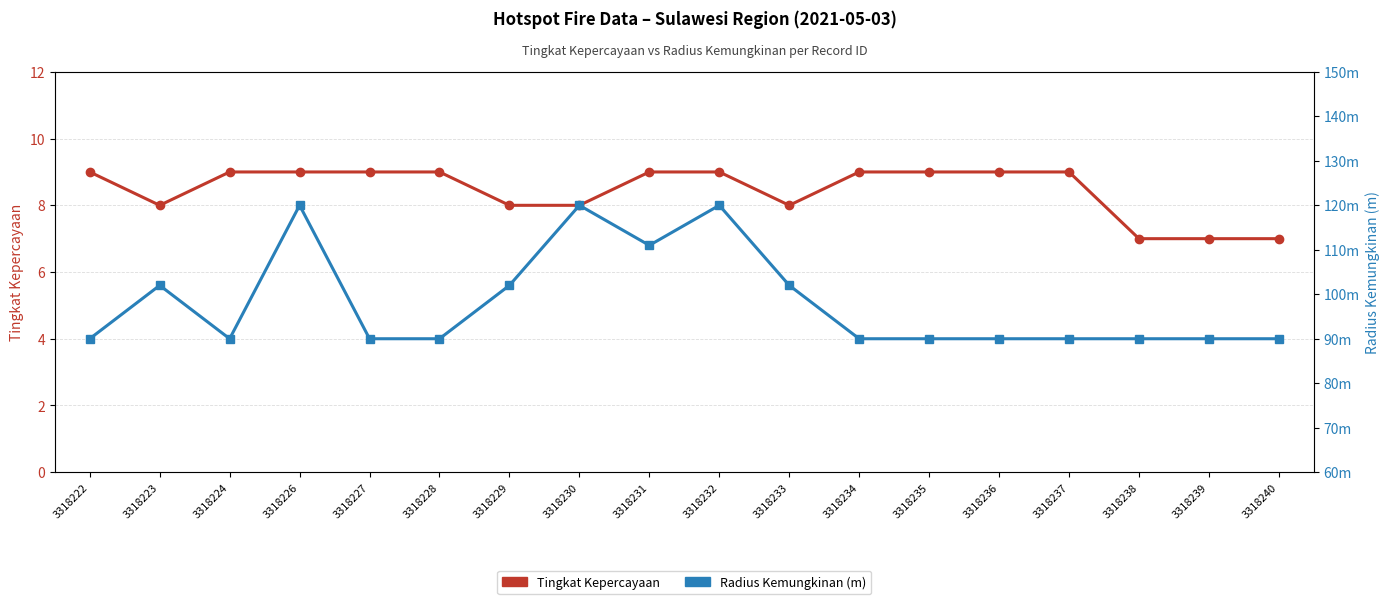

What is the difference between the Radius Kemungkinan (m) values at 3318223 and 3318222?

12